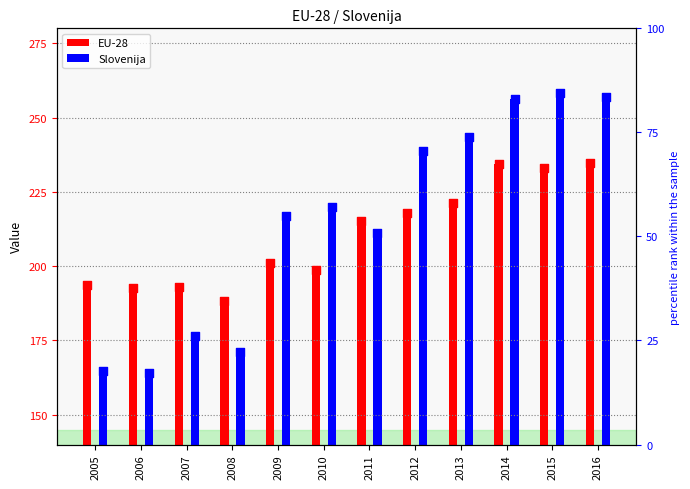

Which series has the widest spread of Y values?

Slovenija